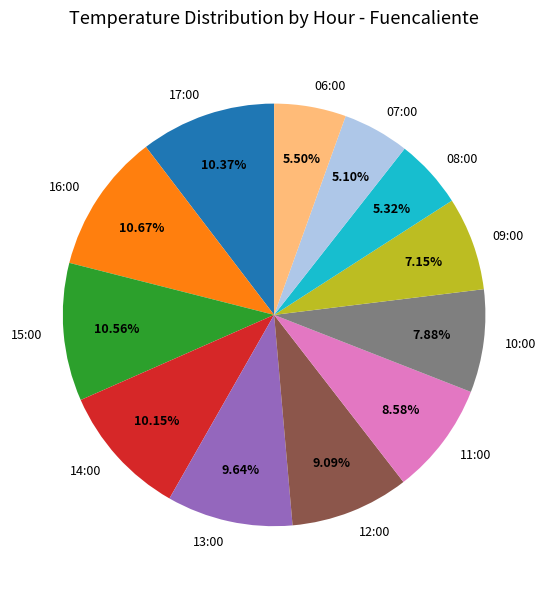

Combined, what portion of the pie is 16:00 and 13:00?

20.3%